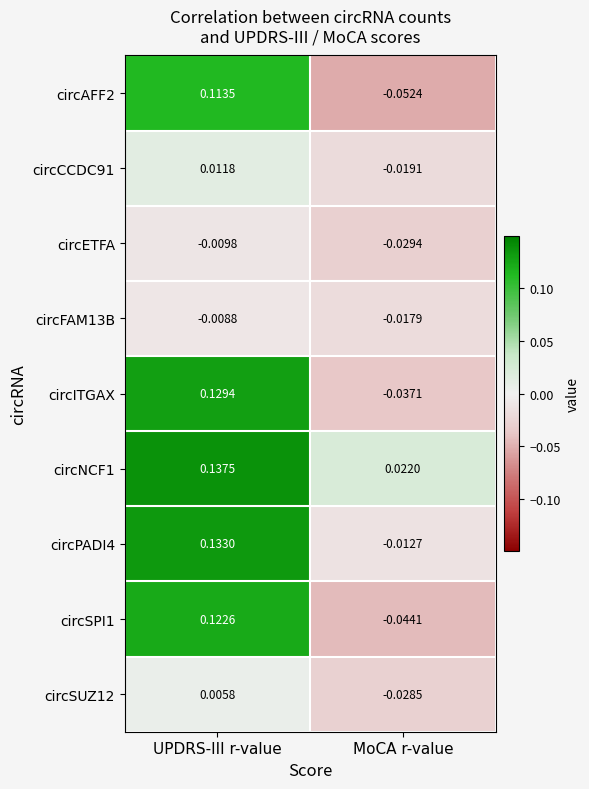

Which category has the highest value across all series?

UPDRS-III r-value